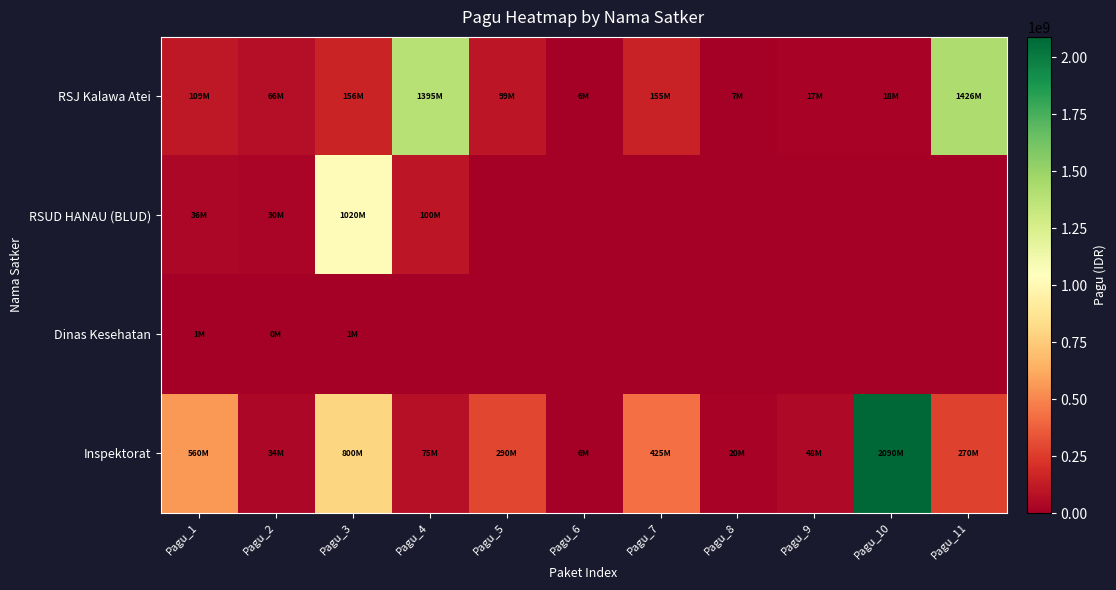

Reading left to right, extract all data points from this chart.

RSJ Kalawa Atei: Pagu_1=109000000	Pagu_2=66000000	Pagu_3=156480000	Pagu_4=1395360000	Pagu_5=98774400	Pagu_6=5926464	Pagu_7=154704000	Pagu_8=7408080	Pagu_9=16800000	Pagu_10=18240000	Pagu_11=1426428048
RSUD HANAU (BLUD): Pagu_1=36000000	Pagu_2=30000000	Pagu_3=1020000000	Pagu_4=100000000	Pagu_5=0	Pagu_6=0	Pagu_7=0	Pagu_8=0	Pagu_9=0	Pagu_10=0	Pagu_11=0
Dinas Kesehatan: Pagu_1=1224950	Pagu_2=347750	Pagu_3=898300	Pagu_4=0	Pagu_5=0	Pagu_6=0	Pagu_7=0	Pagu_8=0	Pagu_9=0	Pagu_10=0	Pagu_11=0
Inspektorat: Pagu_1=560000000	Pagu_2=33600000	Pagu_3=800000000	Pagu_4=75000000	Pagu_5=290440000	Pagu_6=6400000	Pagu_7=425000000	Pagu_8=20000000	Pagu_9=48047000	Pagu_10=2090000000	Pagu_11=270000000